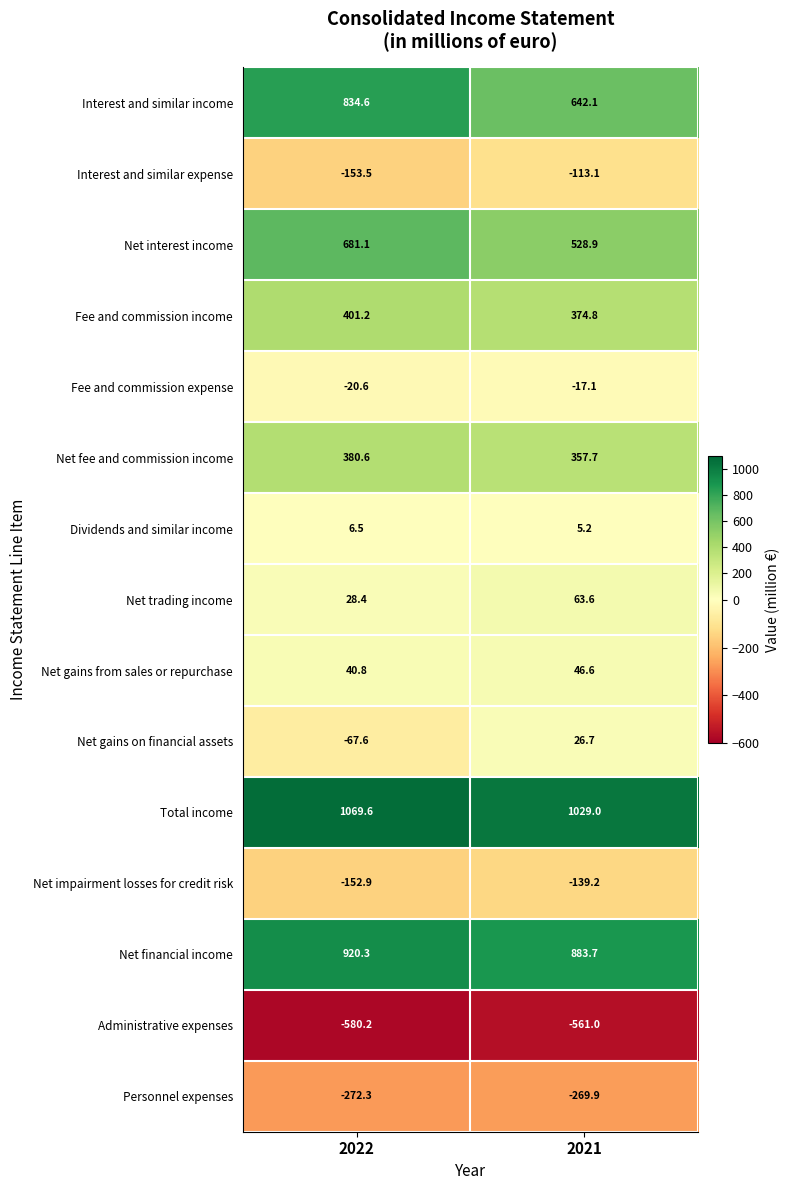

Is the value of Fee and commission expense at 2021 greater than the value of Dividends and similar income at 2021?

No